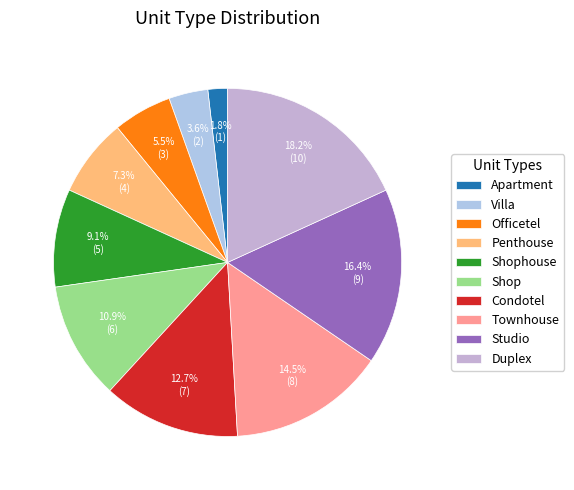

What is the change in value from Studio to Duplex?

+1